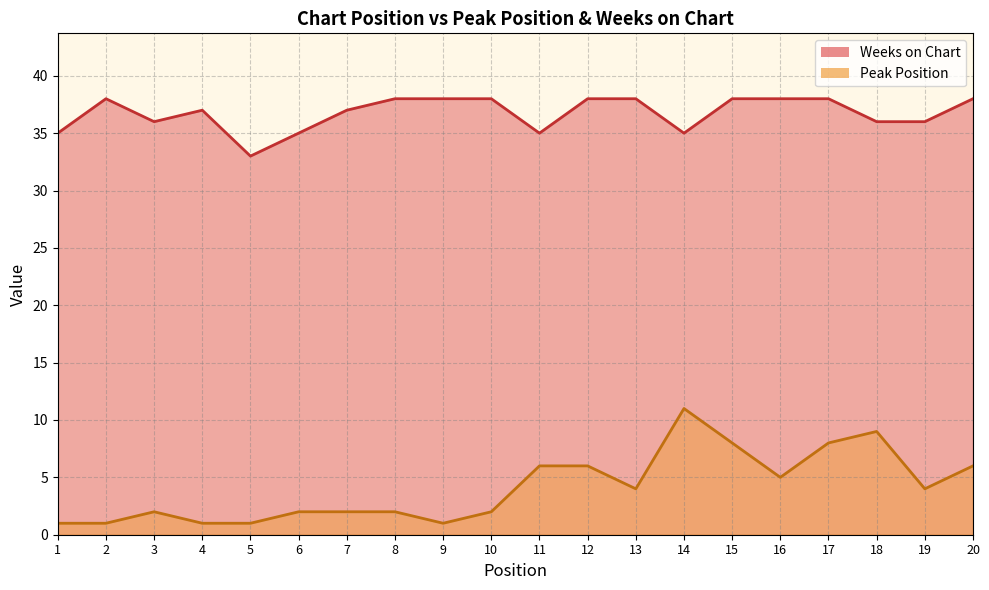

What is the value of the Peak Position point at the 7th from the left?

2